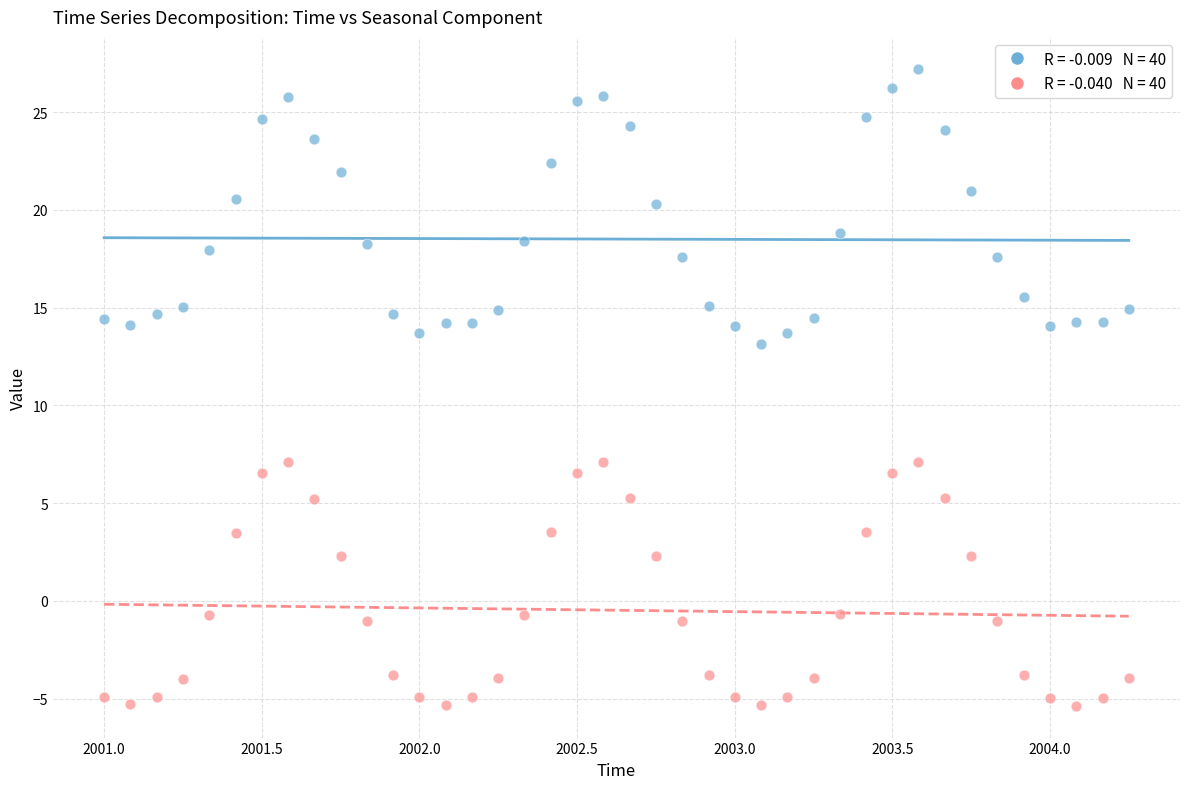

Across all data points, what is the range of Y values (max minus min)?

32.6